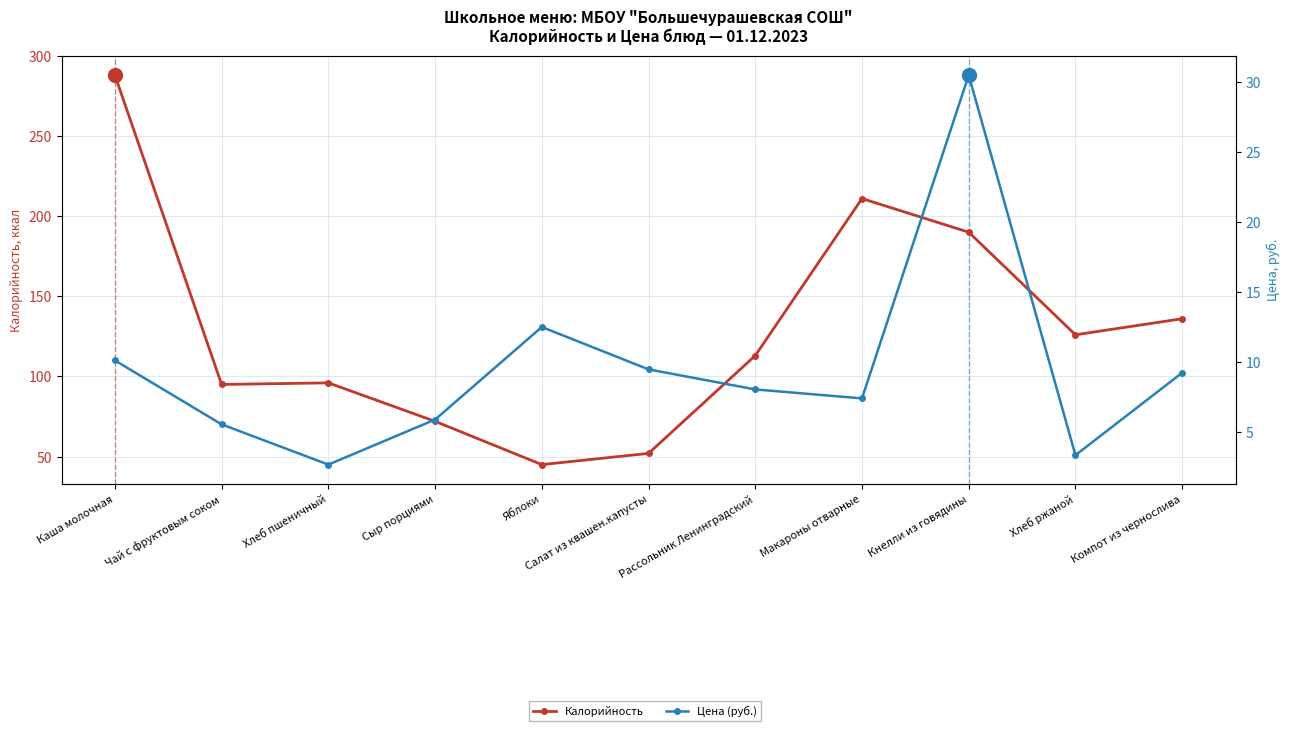

Which series has the largest range (max minus min)?

Калорийность